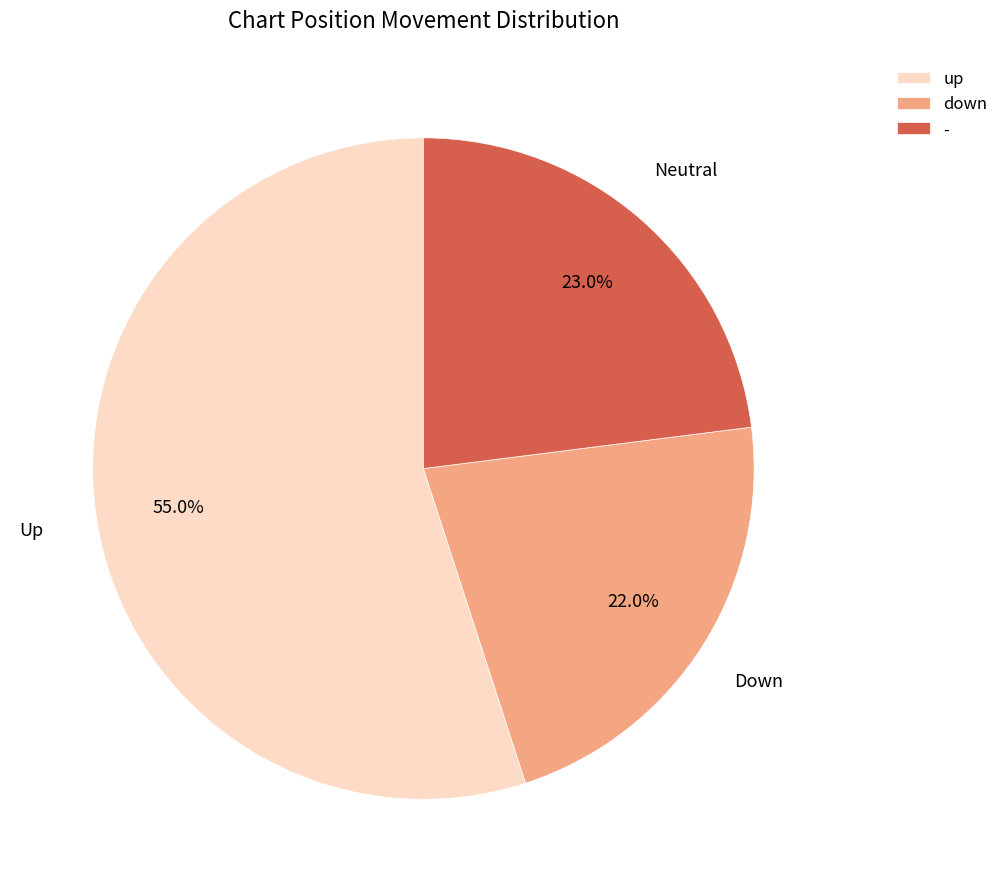

What is the ratio of the value at up to the value at -?

2.4